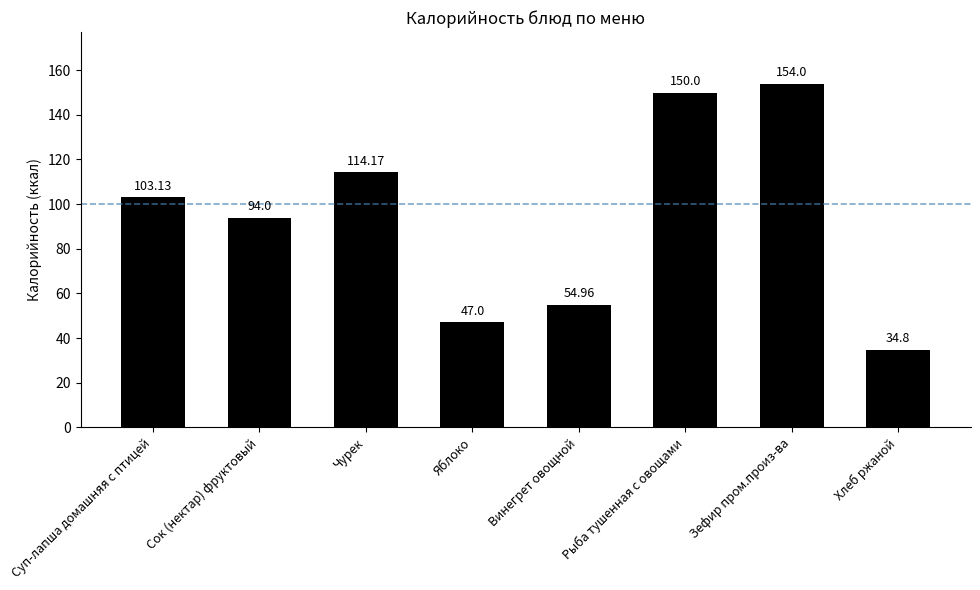

What is the sum of the values at Сок (нектар) фруктовый and Чурек?

208.2